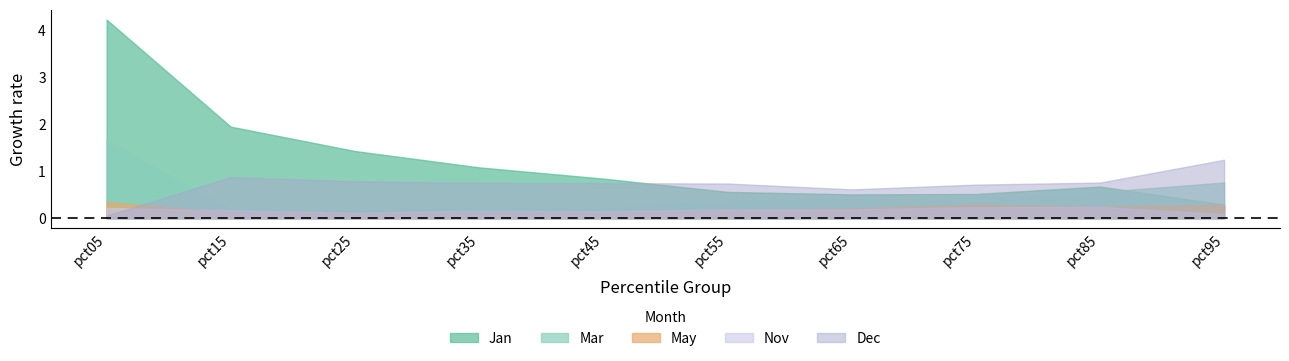

At how many categories does at least one series exceed 0?

10